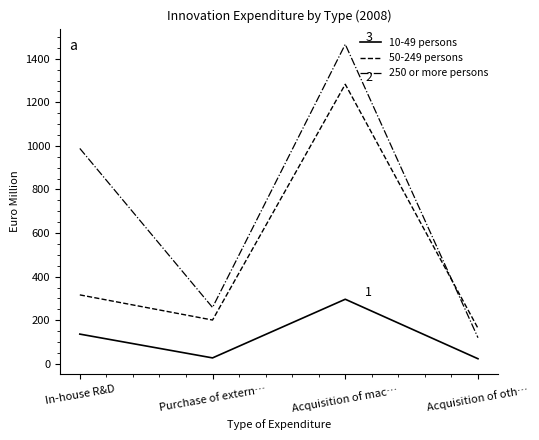

List the labels in order of 50-249 persons value, largest first.

Acquisition of mac…, In-house R&D, Purchase of extern…, Acquisition of oth…